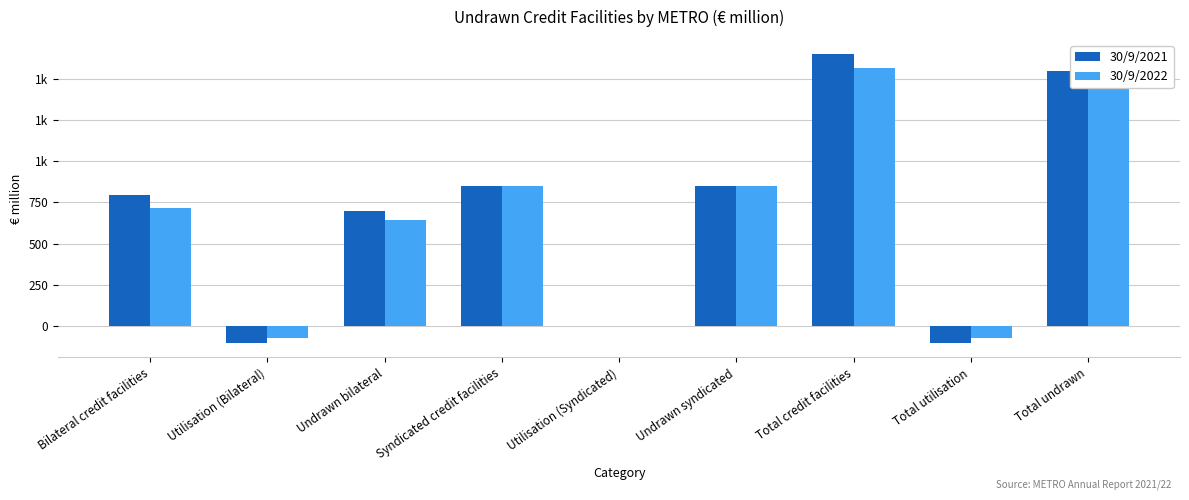

What are all the series names shown in the legend?

30/9/2021, 30/9/2022